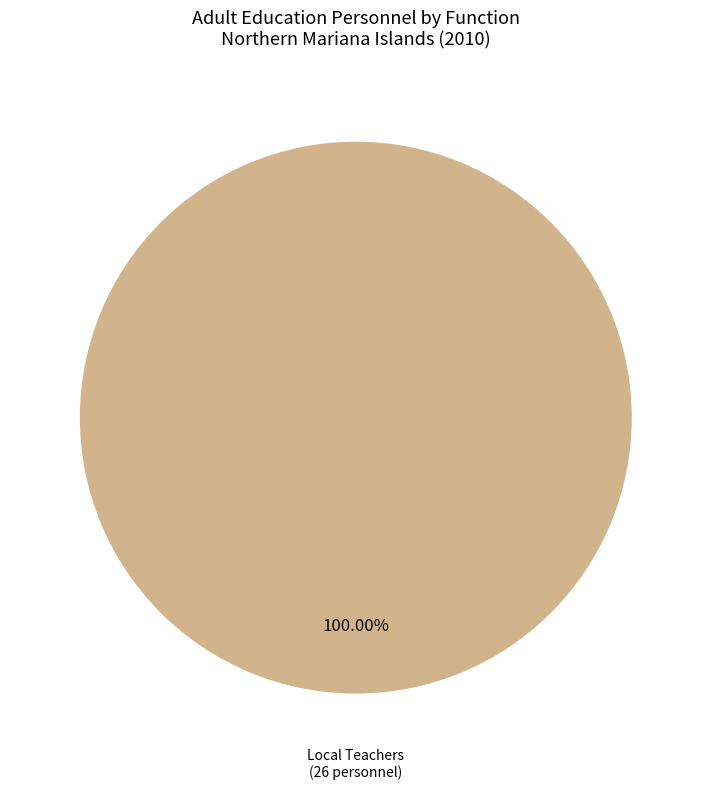

Does any single category account for the majority?

Yes